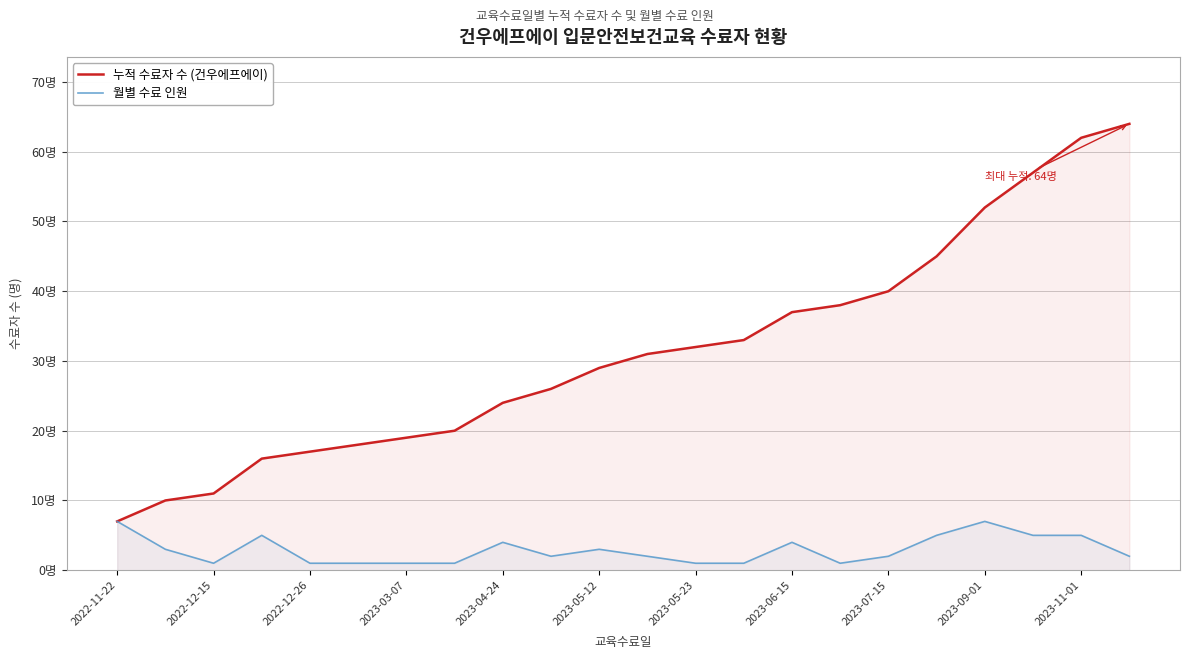

What is the highest value of the 월별 수료 인원 series?

7